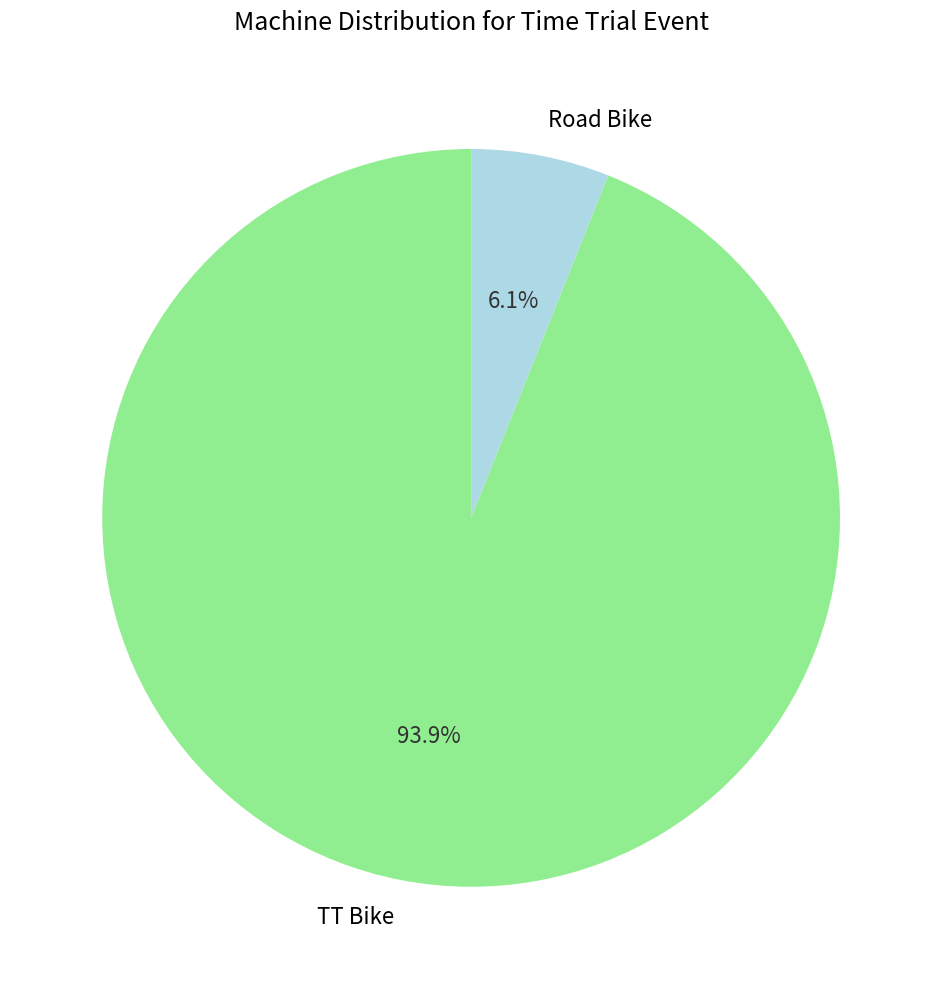

How many slices are in this pie chart?

2